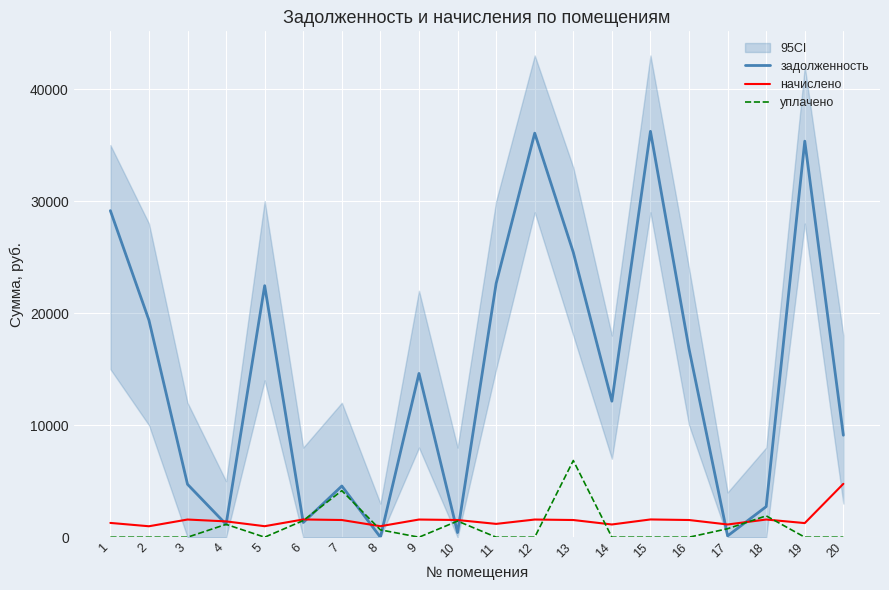

What are all the series names shown in the legend?

задолженность, начислено, уплачено